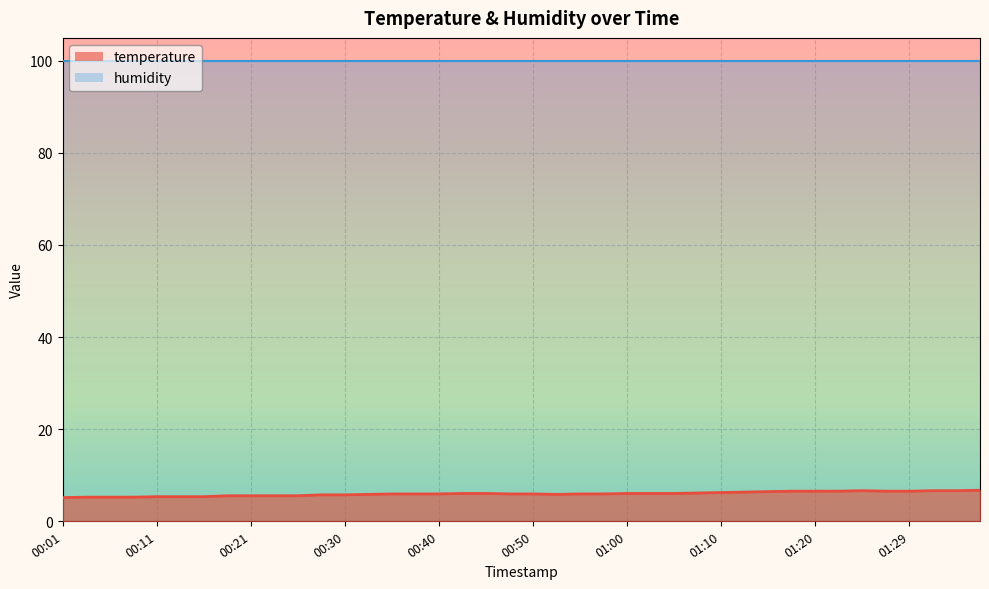

Read the value at 01:05.

6.0